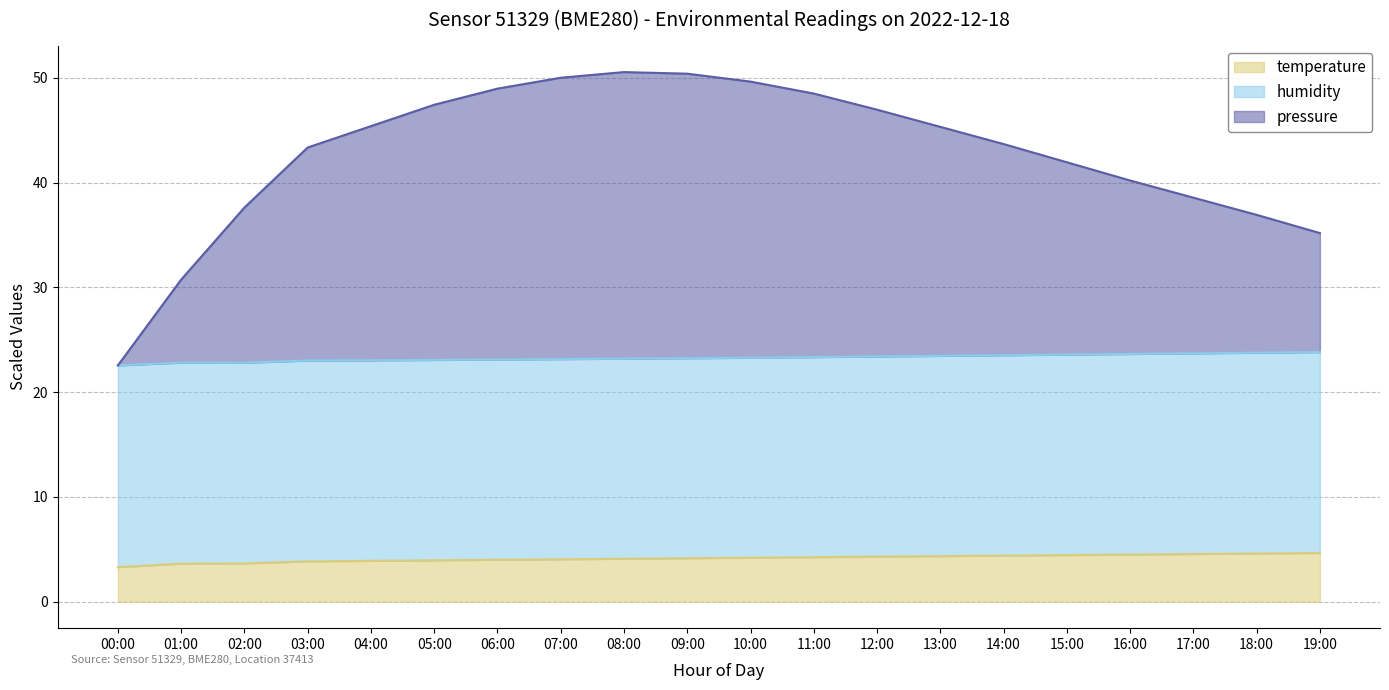

What are all the series names shown in the legend?

temperature, humidity, pressure